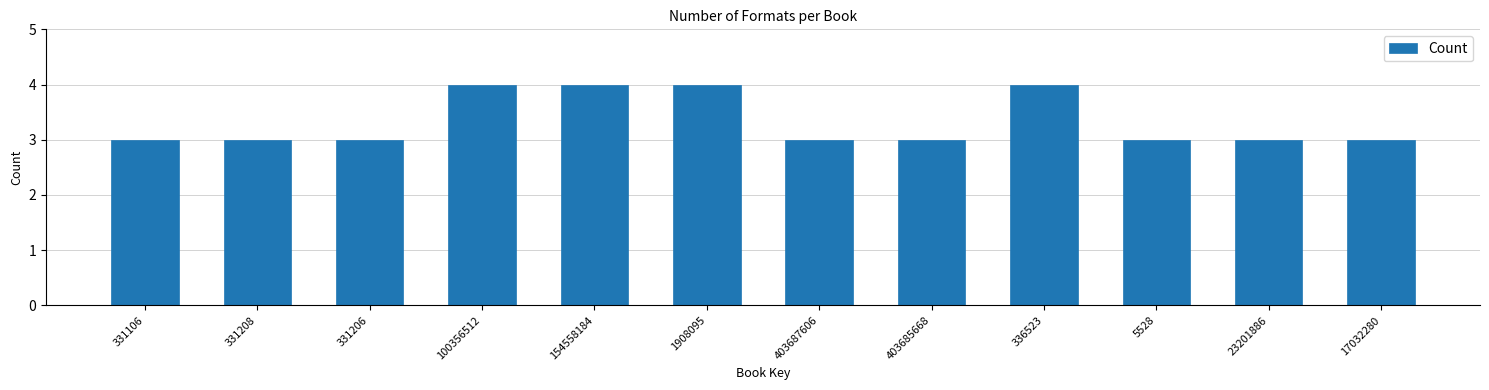

Reading right to left, what are all the values shown in this chart?

3	3	3	4	3	3	4	4	4	3	3	3